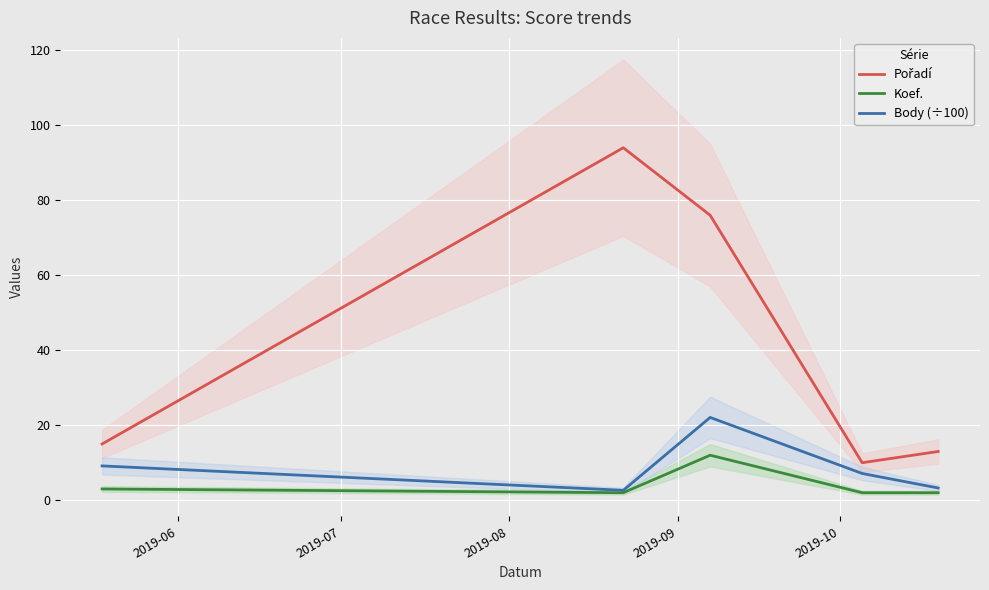

List the series in order of their peak value, lowest first.

Koef., Body (÷100), Pořadí